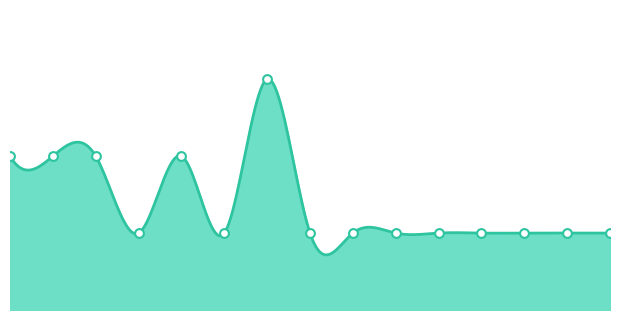

What is the ratio of the value at 2020-04-20 to the value at 2020-02-24?

1.0